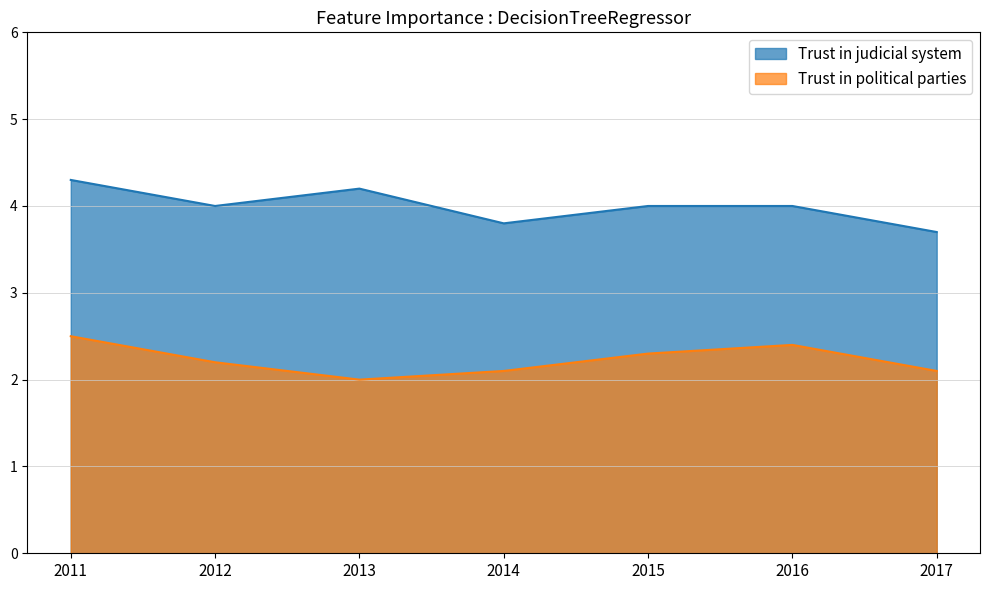

Which series has the largest range (max minus min)?

Trust in judicial system